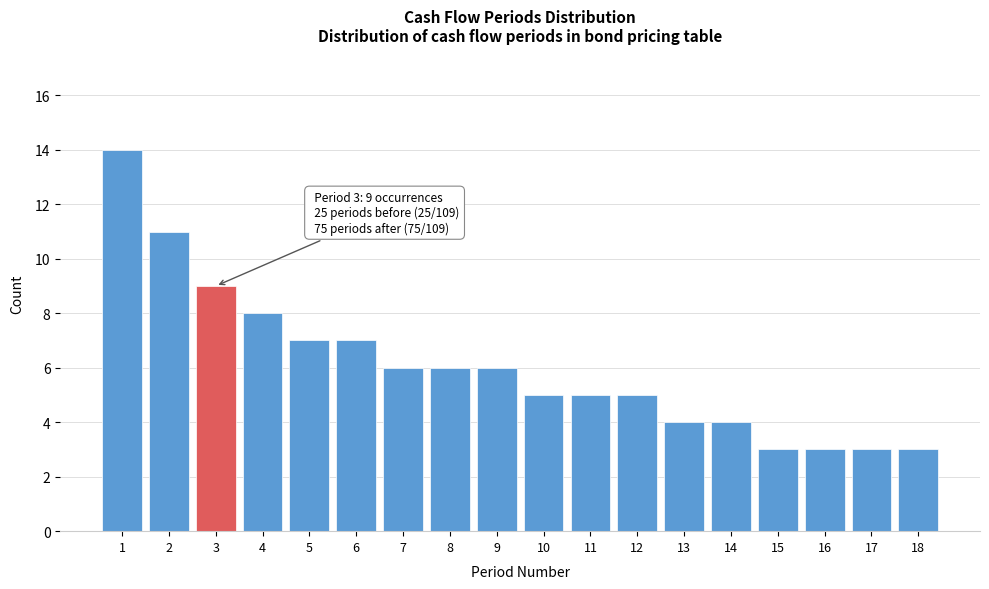

Reading left to right, extract all data points from this chart.

14	11	9	8	7	7	6	6	6	5	5	5	4	4	3	3	3	3